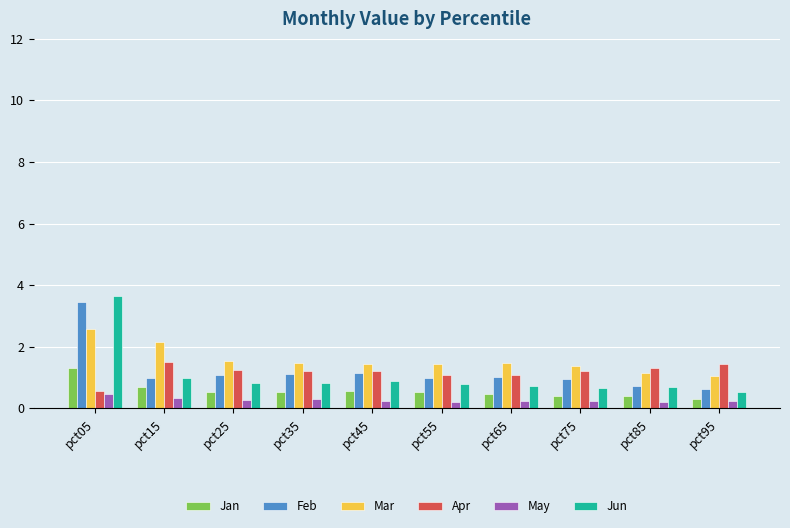

What is the difference between the second highest and minimum values in the Apr series?

0.9